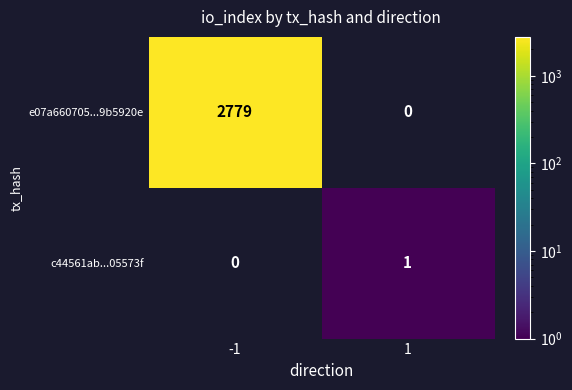

Reading right to left, transcribe all the data shown in this chart.

e07a660705...9b5920e: 1=0	-1=2779
c44561ab...05573f: 1=1	-1=0